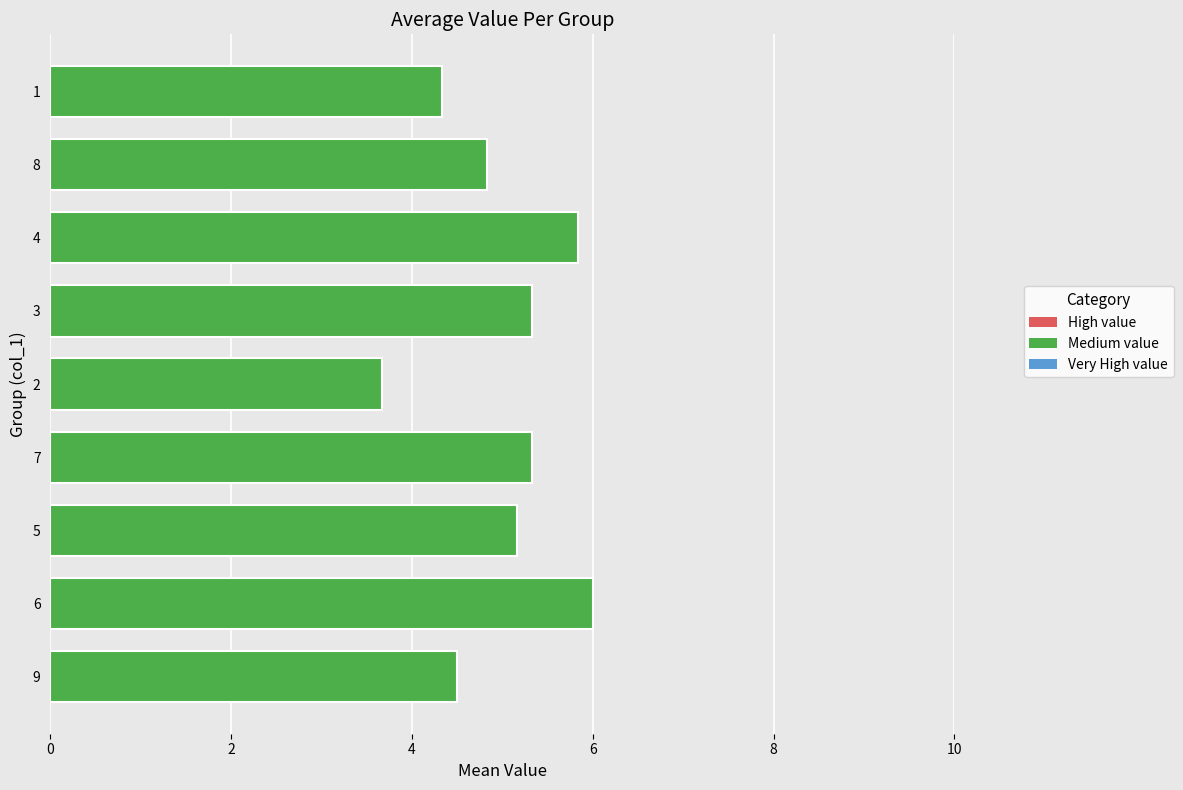

Does the chart contain any negative values?

No